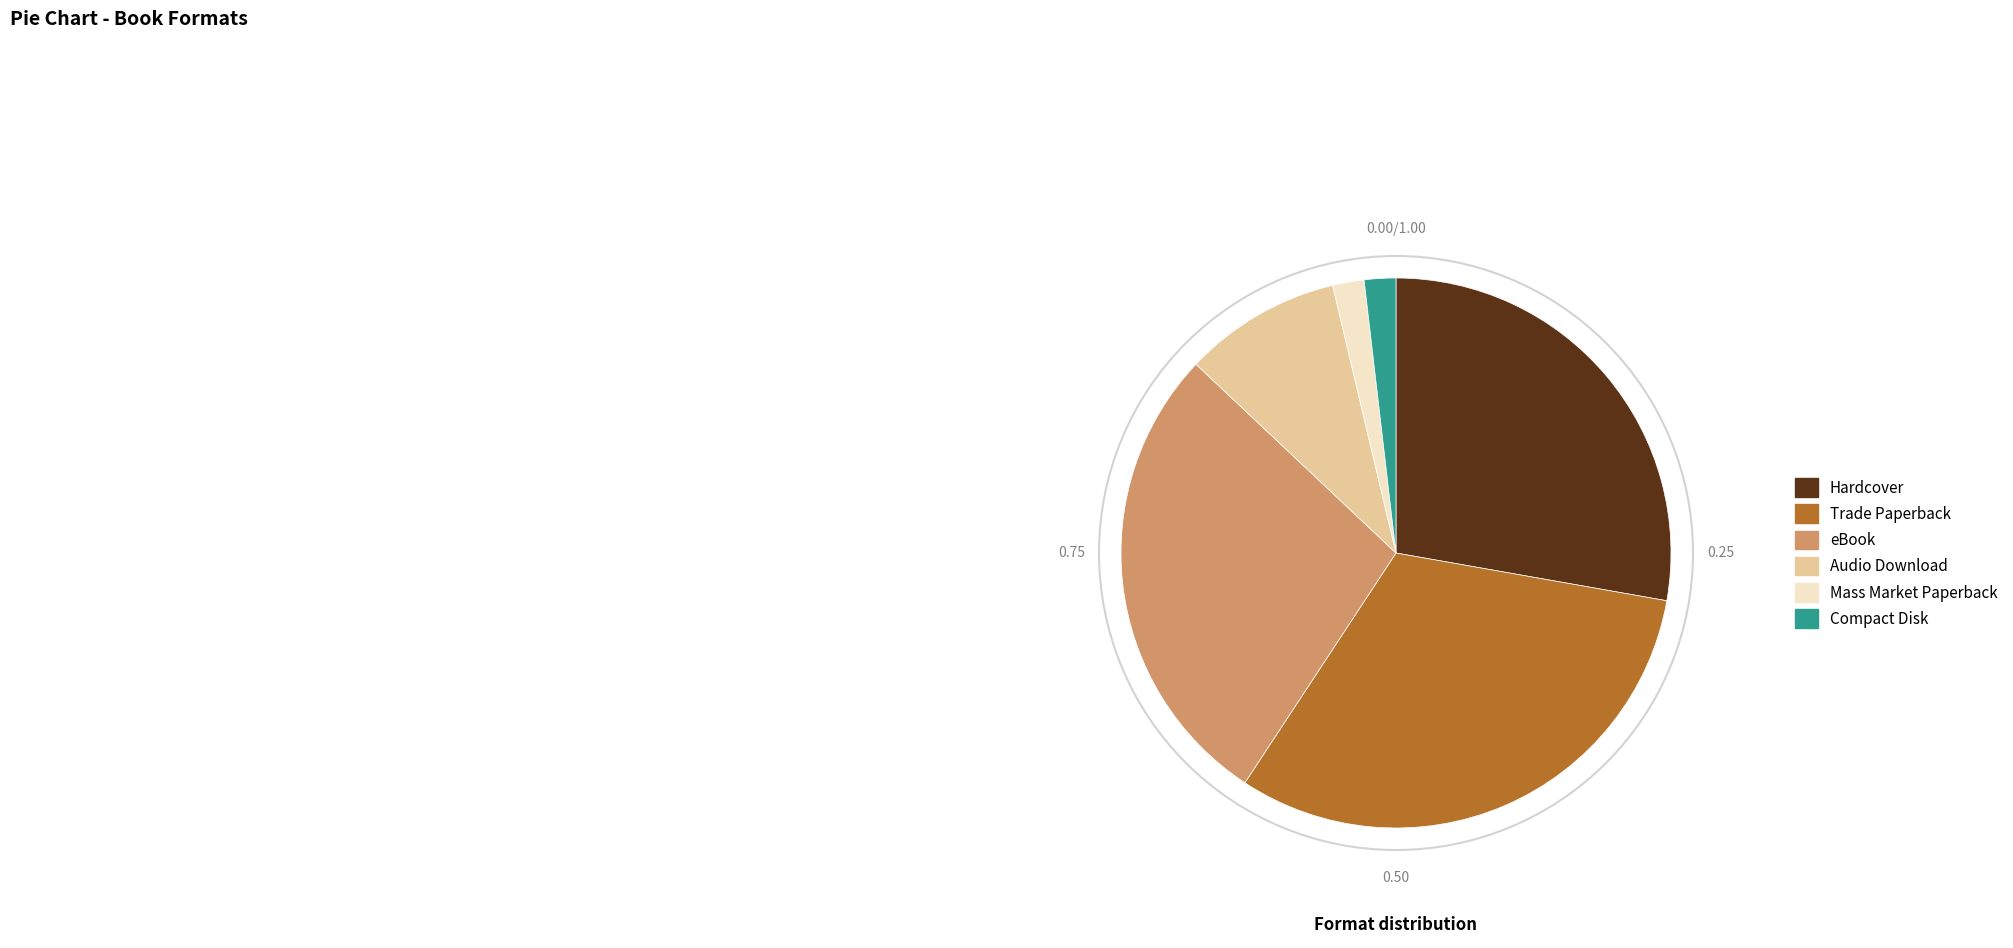

Between eBook and Audio Download, which is larger?

eBook